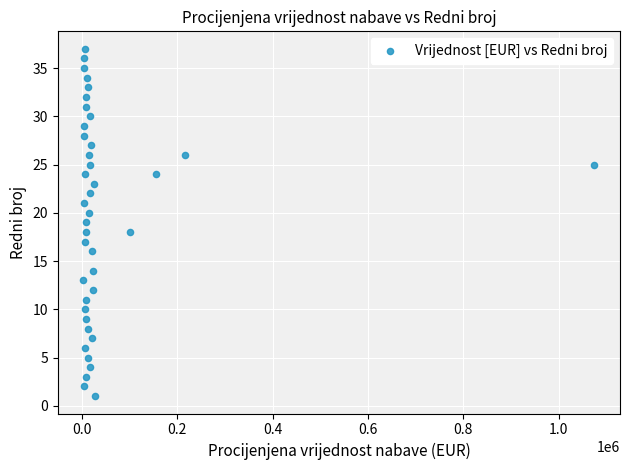

What is the range of Y values (max minus min)?

36